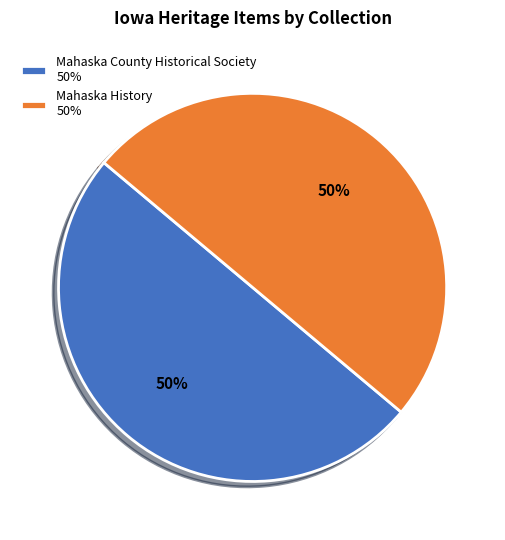

Is it true that Mahaska County Historical Society 50% is 38% of the pie?

False